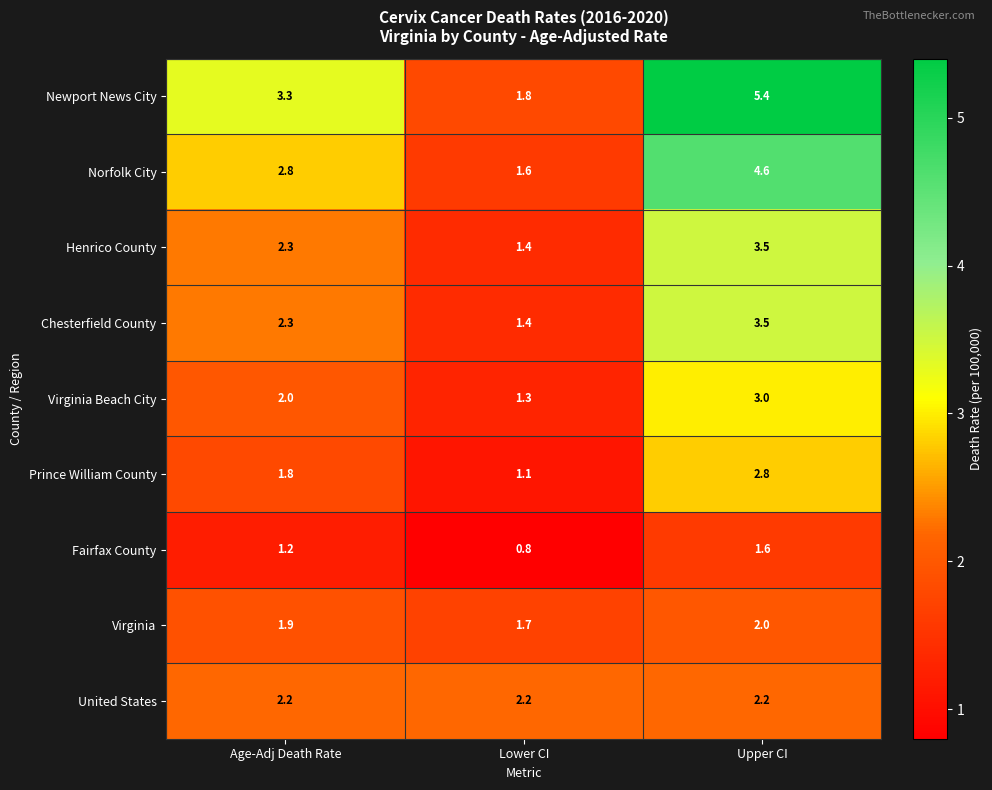

At which category is the sum across all series the highest?

Upper CI